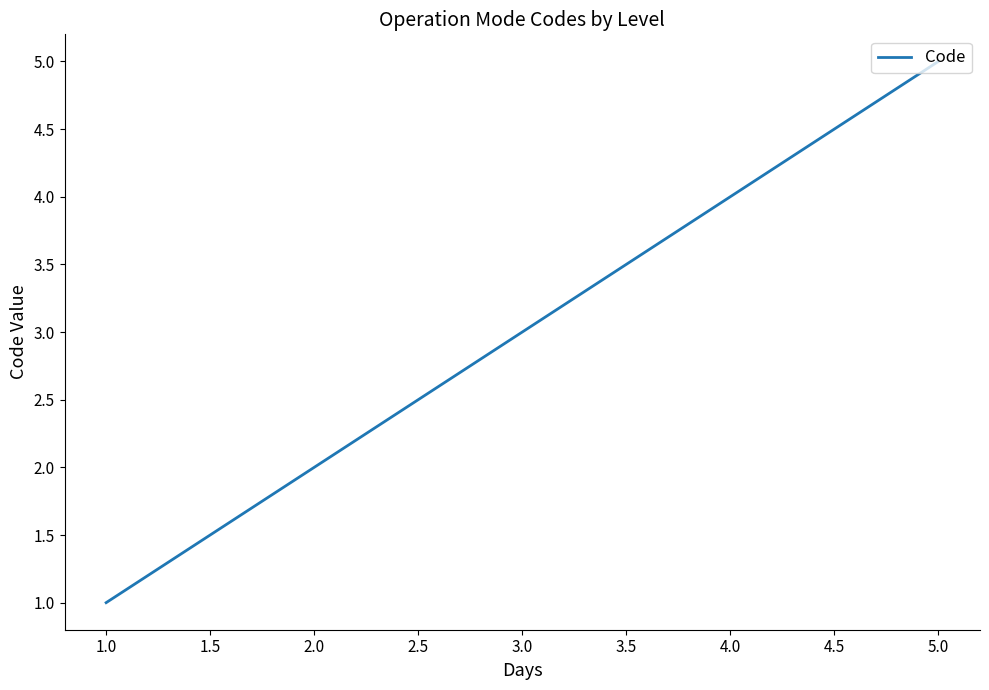

Reading left to right, extract all data points from this chart.

1	2	3	4	5